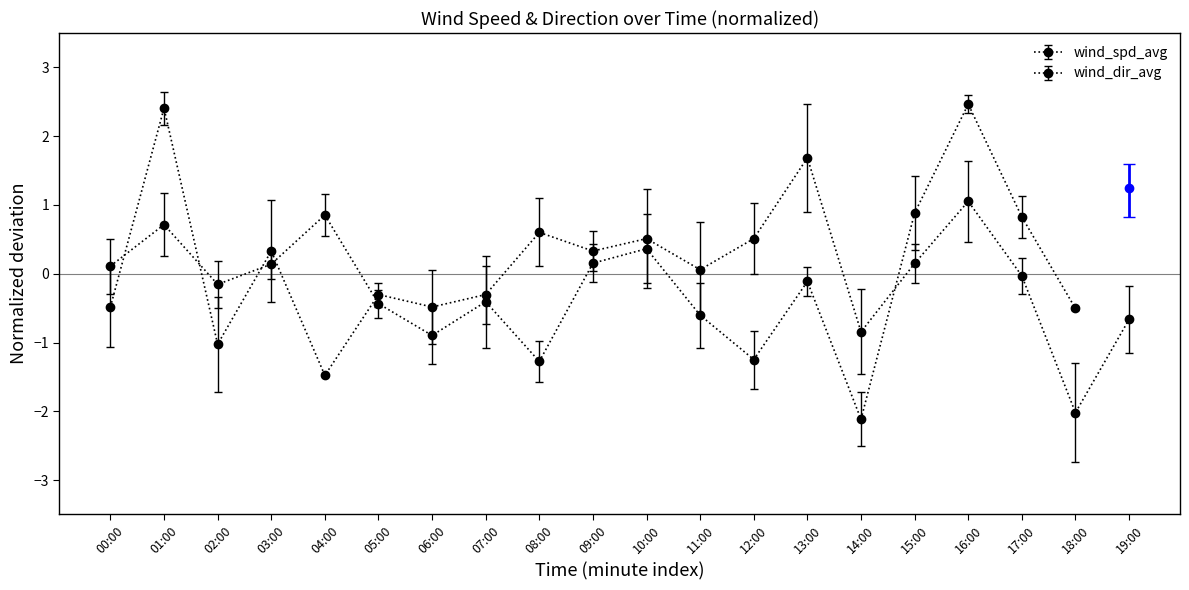

How many points are lower than both their immediate neighbors (excluding endpoints)?

7